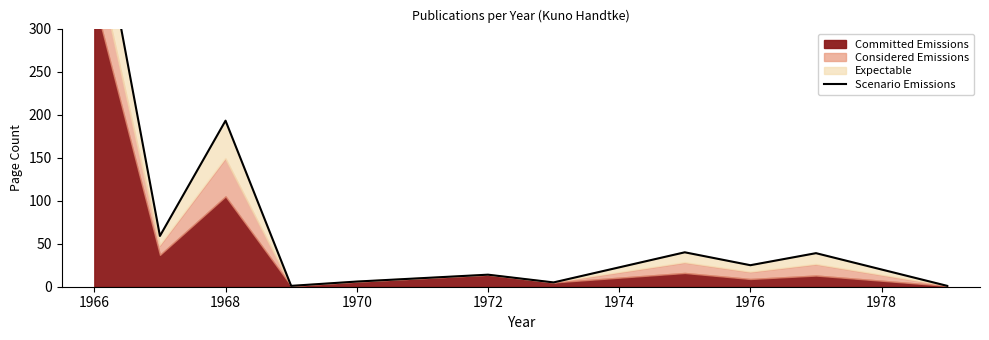

What is the difference between the maximum and minimum values?

466